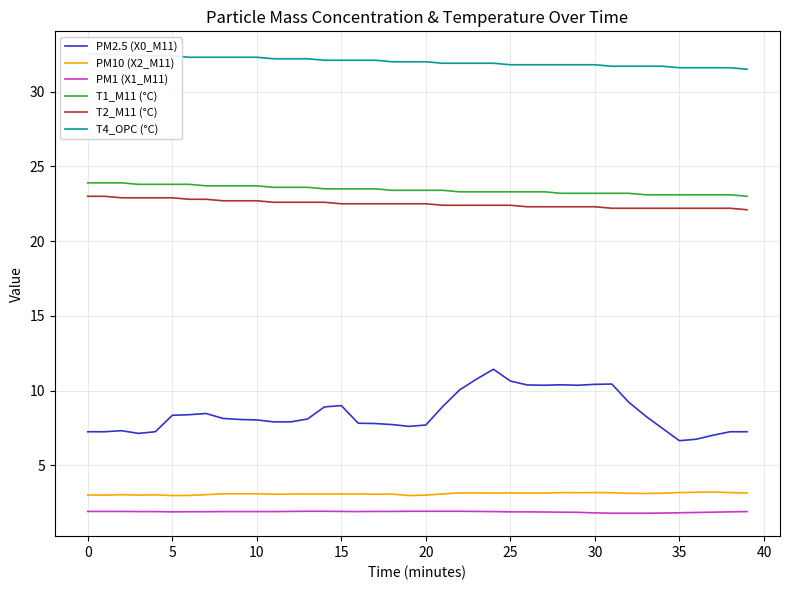

What is the maximum value for T4_OPC (°C)?

32.5